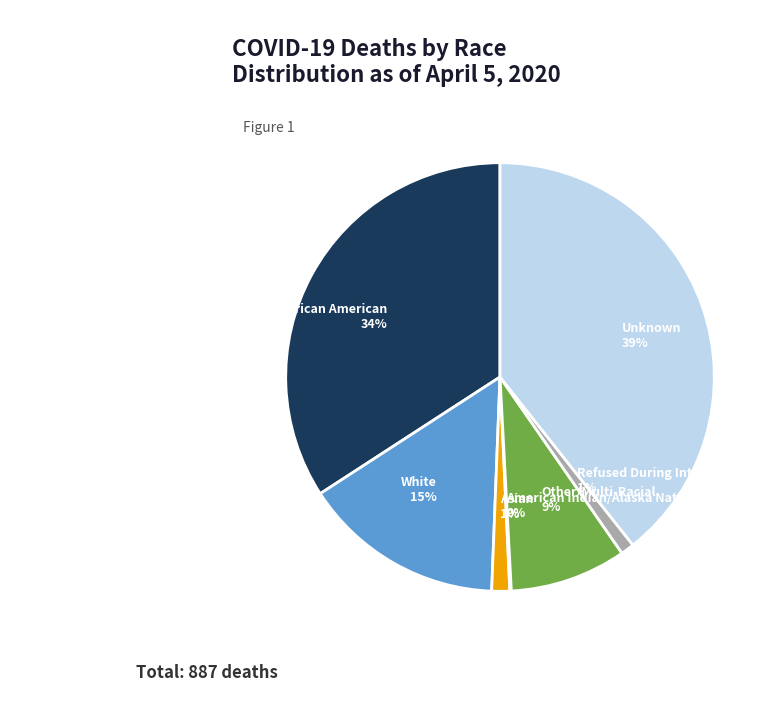

To the nearest percent, what percentage of the pie is Asian?

1%